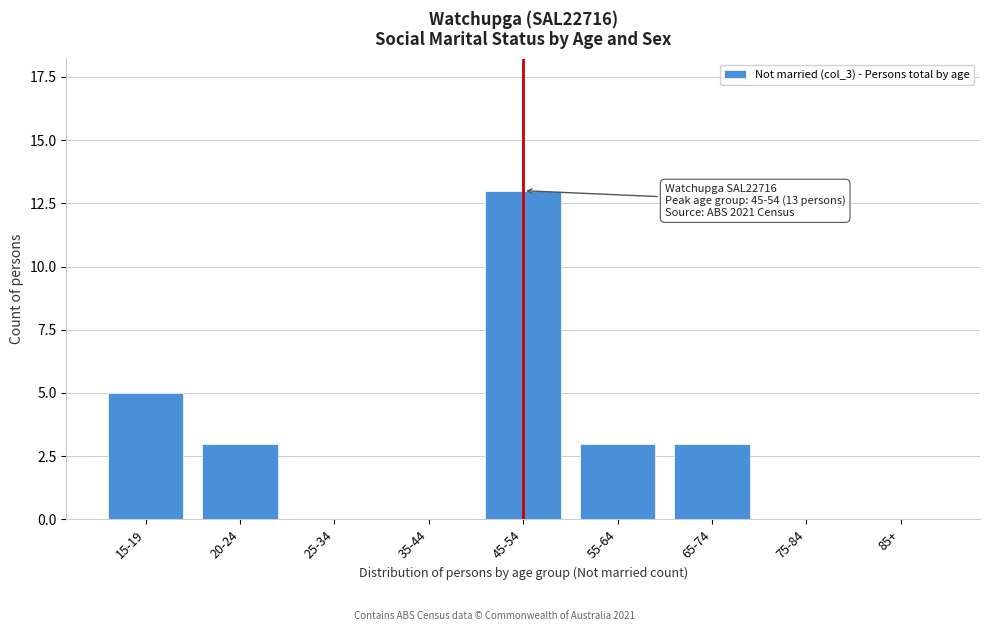

Reading left to right, transcribe all the data shown in this chart.

15-19=5	20-24=3	25-34=0	35-44=0	45-54=13	55-64=3	65-74=3	75-84=0	85+=0